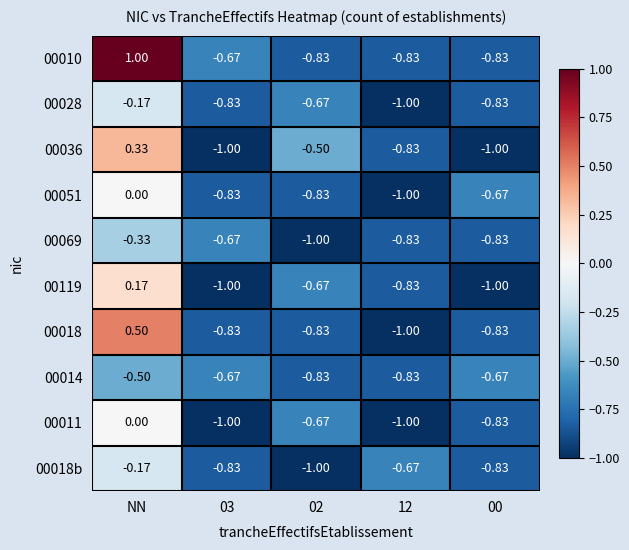

Where does the 00119 series first go above 0?

NN